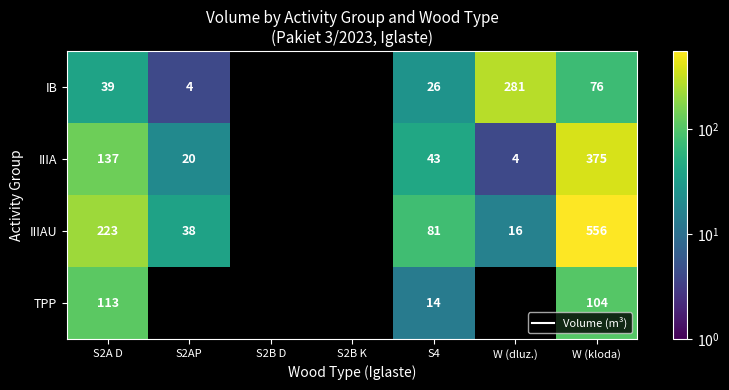

At how many categories does at least one series exceed 395?

1